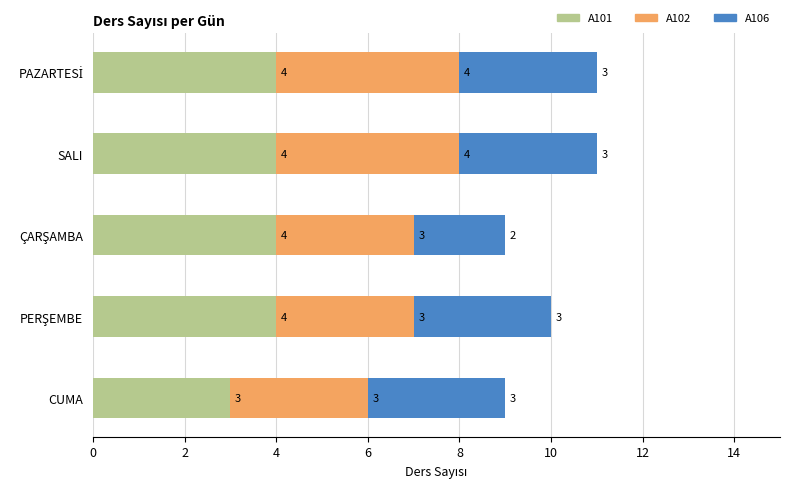

What value does the A101 series have at CUMA?

3